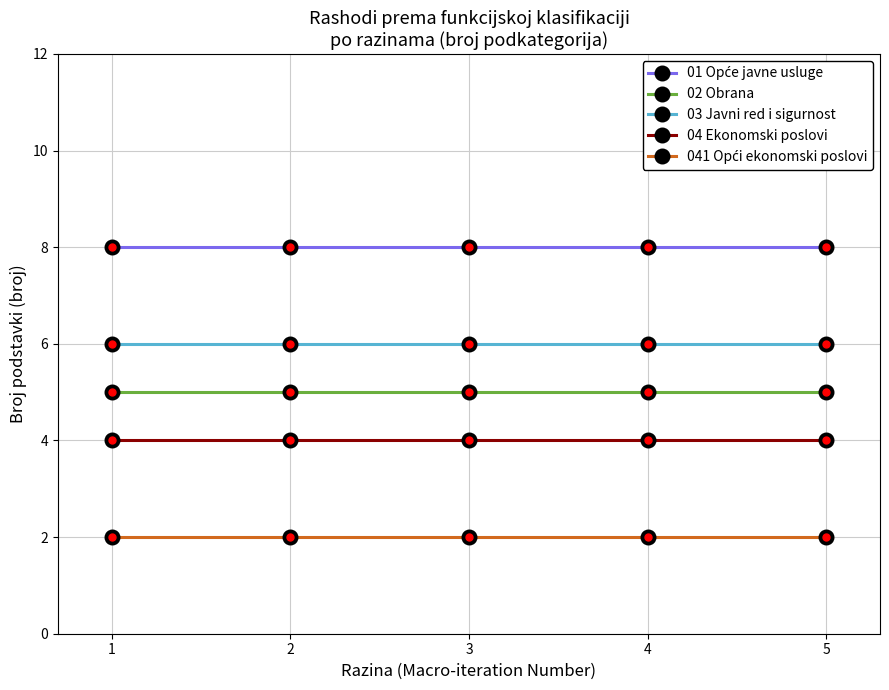

What is the maximum value shown in the chart?

8